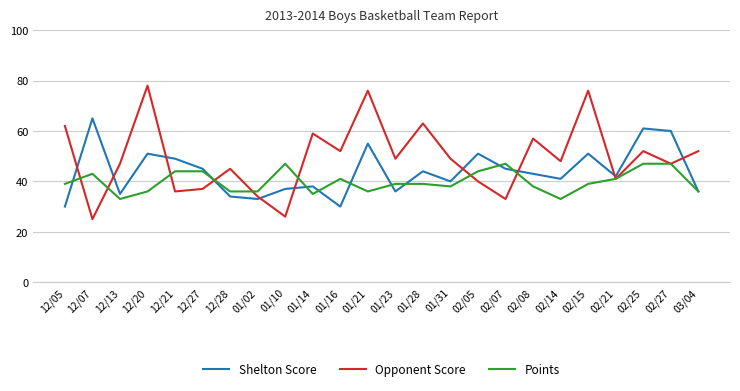

How many categories are shown in the chart?

24